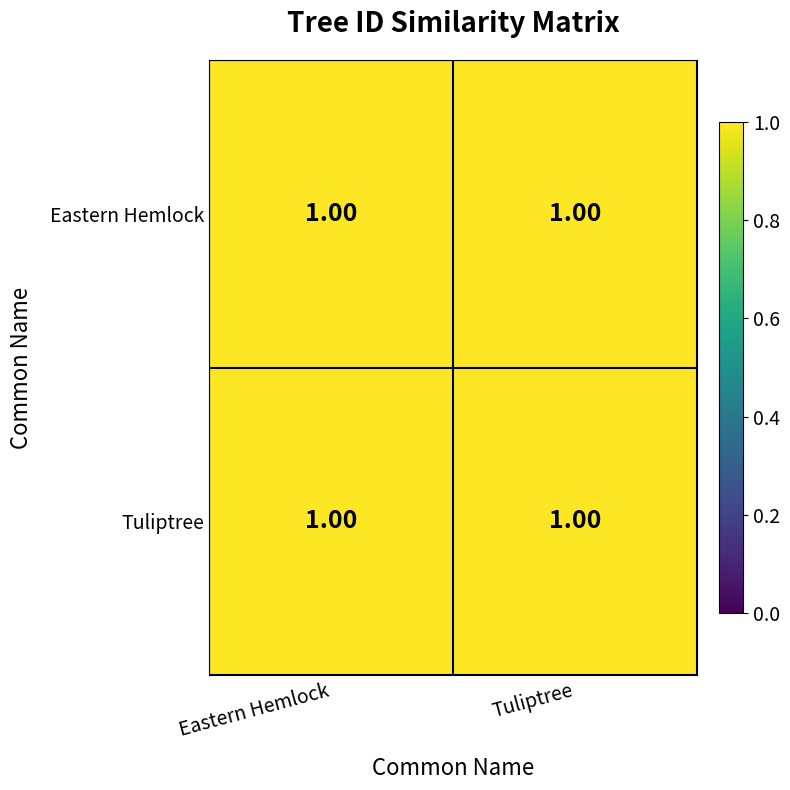

Reading right to left, transcribe all the data shown in this chart.

Eastern Hemlock: Tuliptree=1.0	Eastern Hemlock=1.0
Tuliptree: Tuliptree=1.0	Eastern Hemlock=1.0